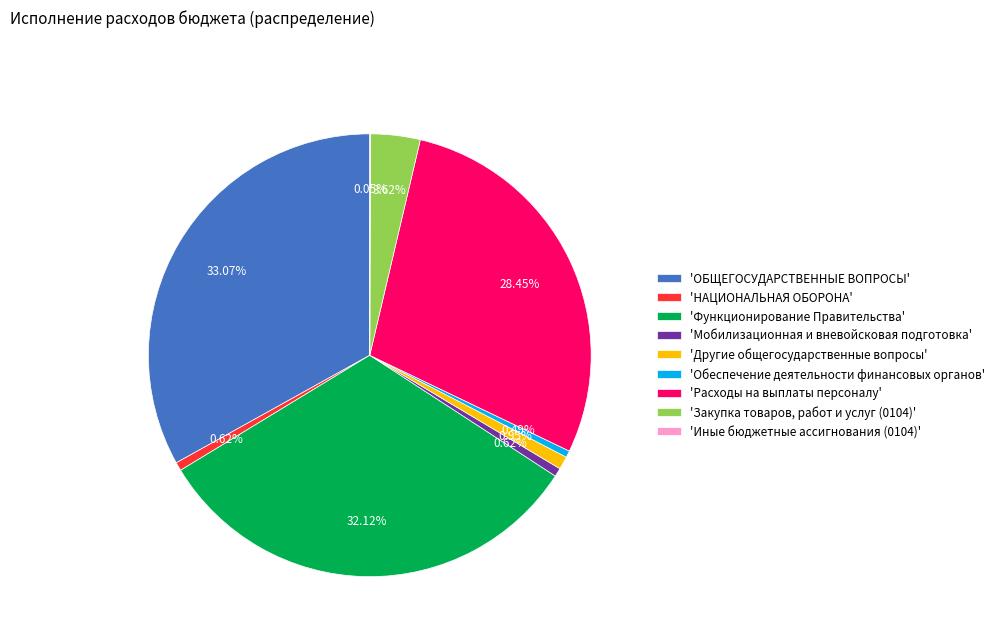

What is the ratio of the value at 'Расходы на выплаты персоналу' to the value at 'Закупка товаров, работ и услуг (0104)'?

7.9